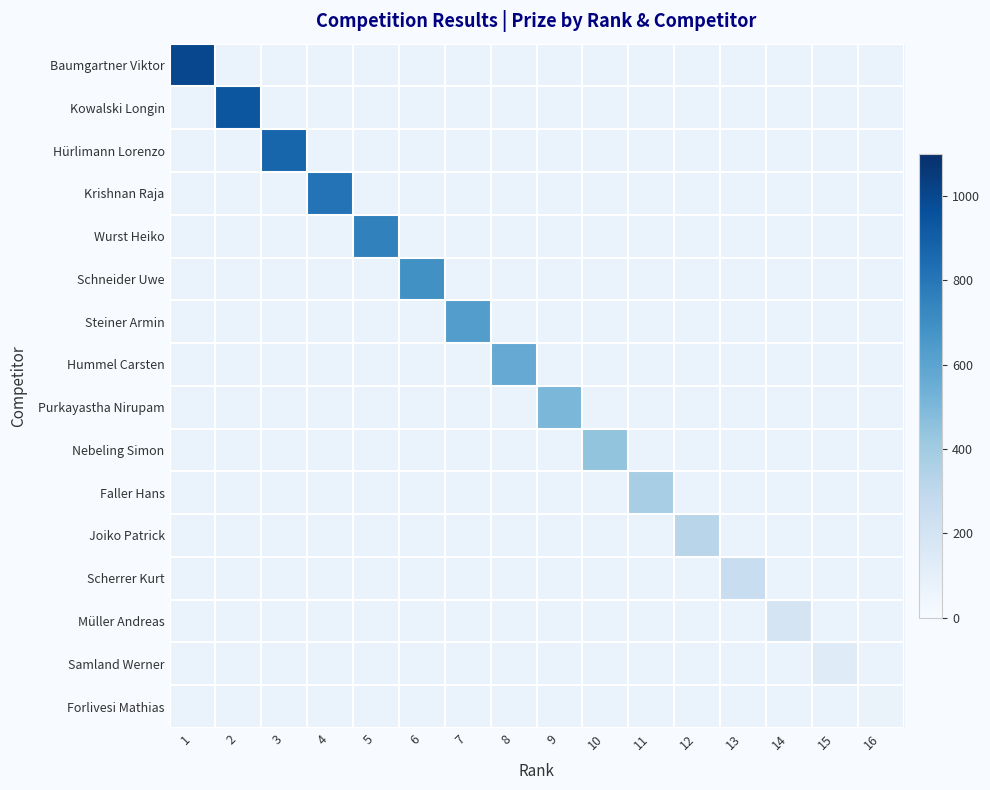

Which label corresponds to the smallest value in the chart?

16